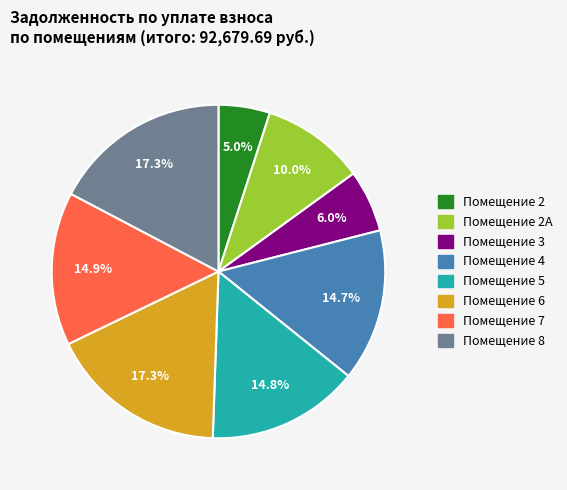

Is there a majority slice in this chart?

No